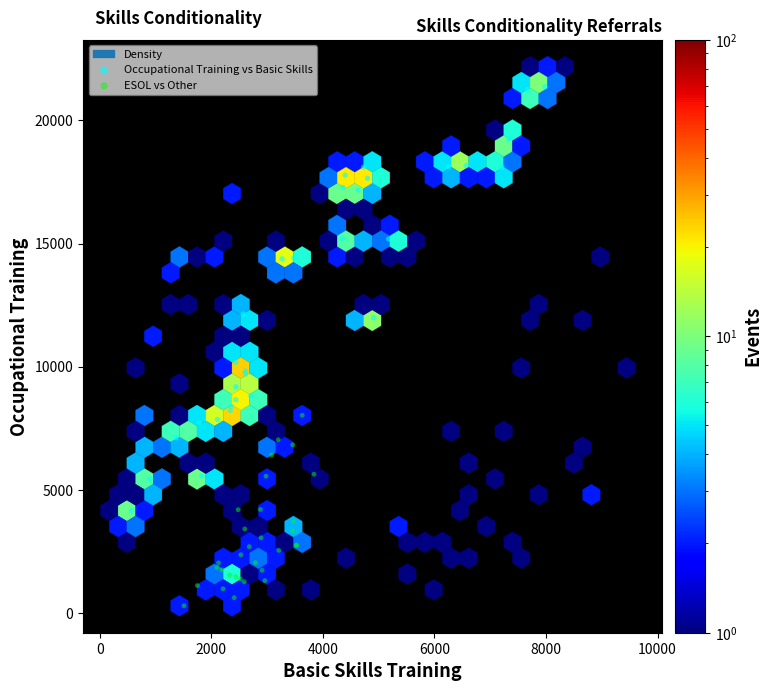

Which series reaches the minimum Y coordinate?

ESOL vs Other